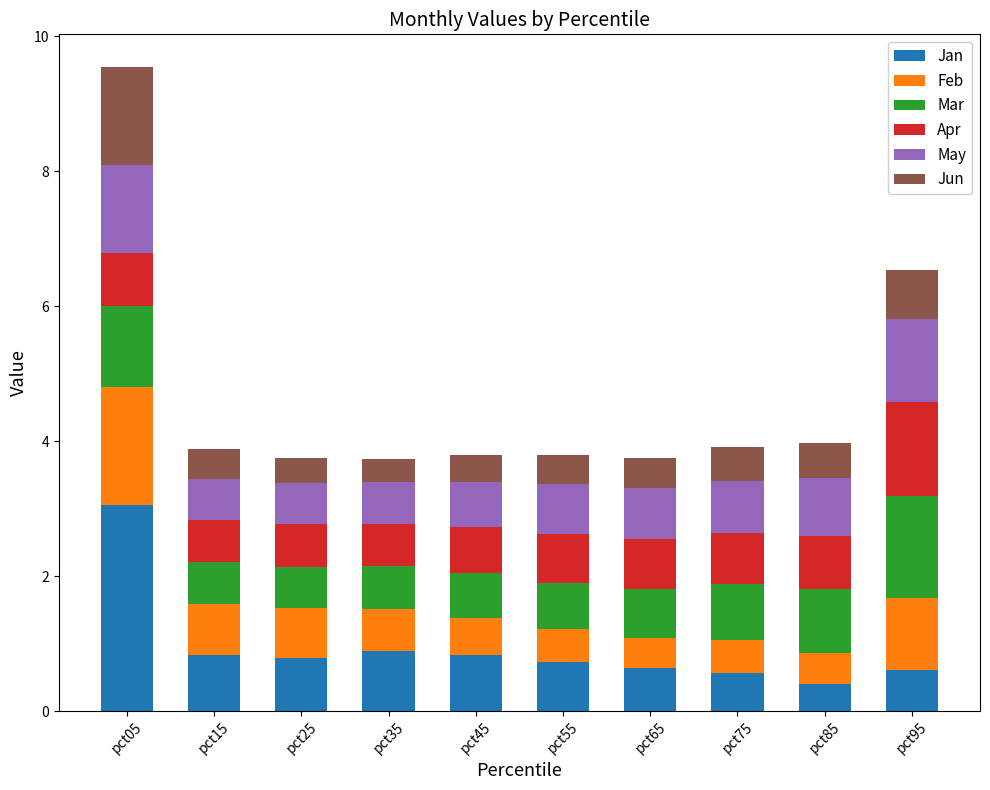

Which category has the highest value in the Jan series?

pct05